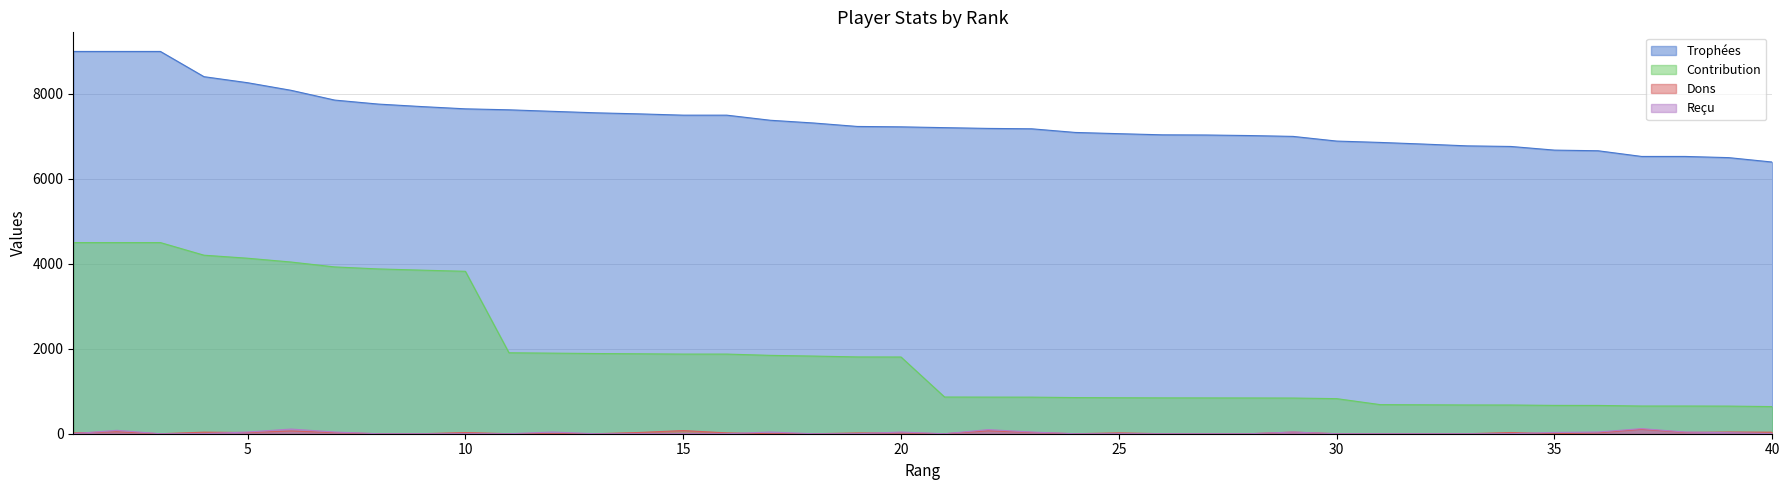

What is the total value across all series at 36?

7388